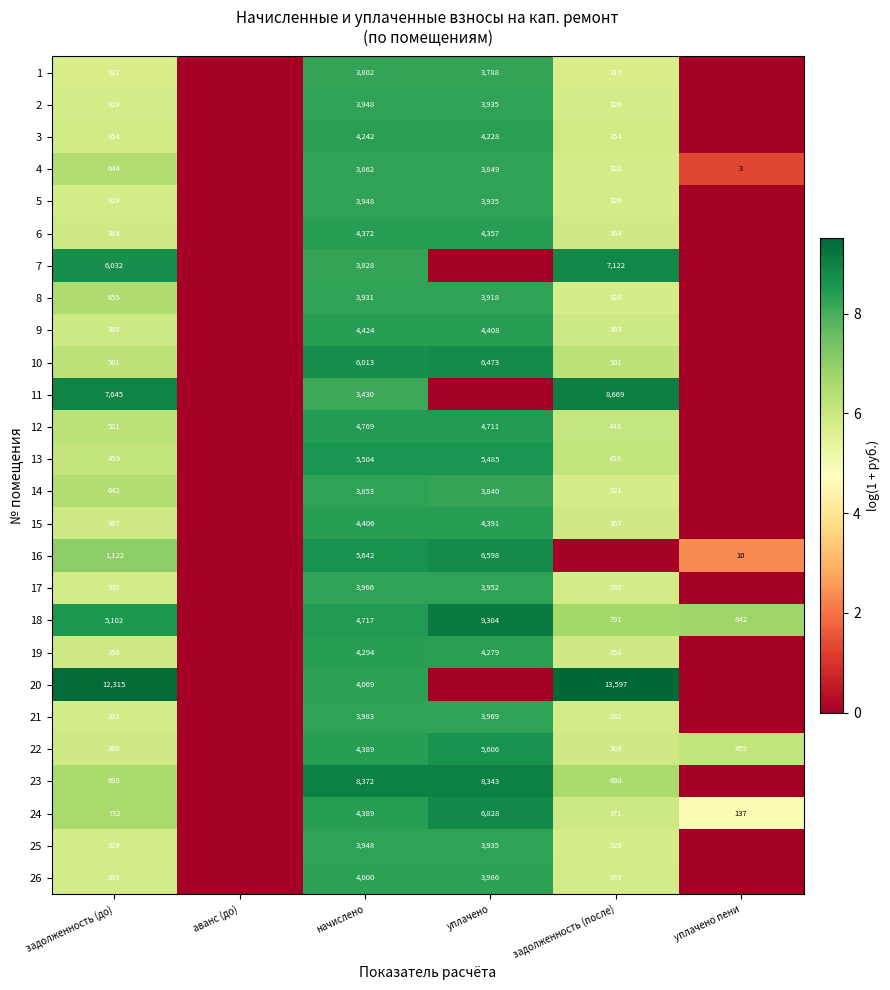

The value of 26 at начислено is 6358. True or false?

False